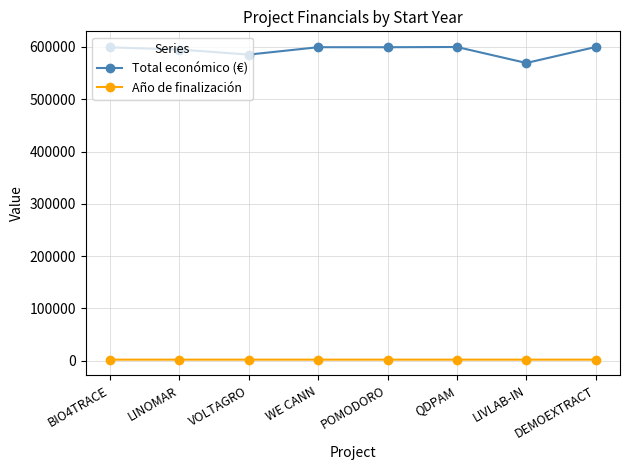

The Total económico (€) series shows 600043 at DEMOEXTRACT. True or false?

True